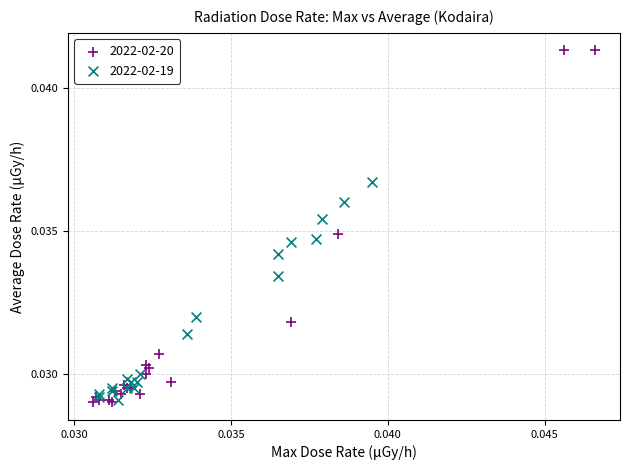

Which series has the widest spread of Y values?

2022-02-20